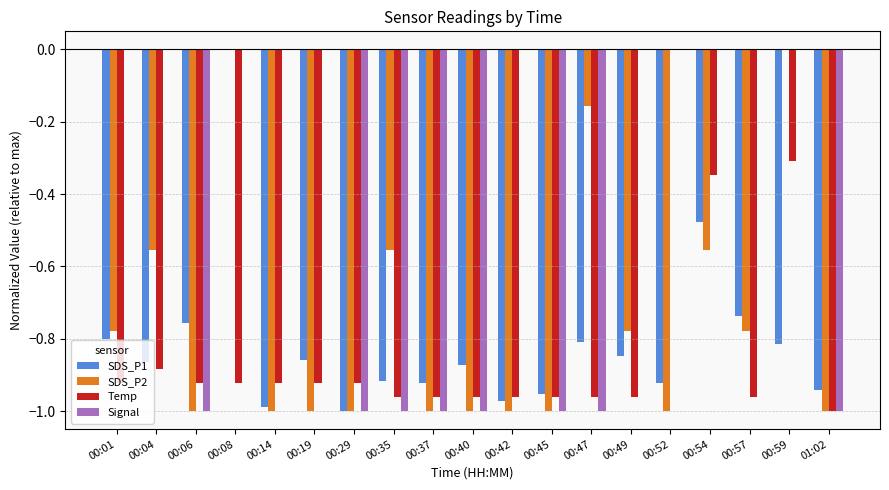

Which series has the largest total across all categories?

Signal